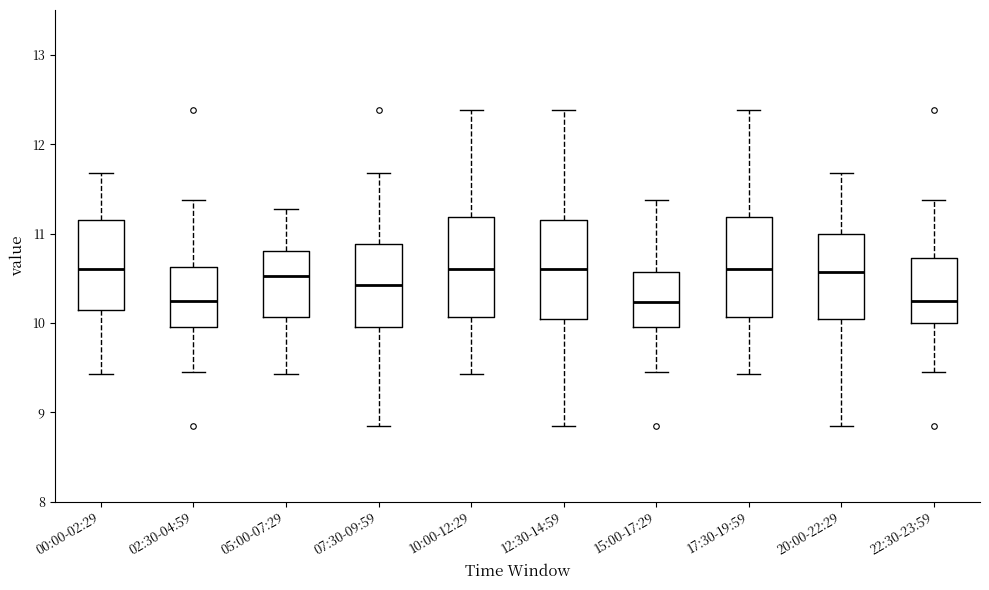

Reading left to right, read every box against the y-axis: the position of its median line, the range the box covers, and the ends of its whiskers. The values are not printed on the chart, so give them approximately, as read against the axis.

00:00-02:29: median 10.6, box 10.2 to 11.2, whiskers 9.4 to 11.7
02:30-04:59: median 10.3, box 10.0 to 10.6, whiskers 9.5 to 11.4
05:00-07:29: median 10.5, box 10.1 to 10.8, whiskers 9.4 to 11.3
07:30-09:59: median 10.4, box 10.0 to 10.9, whiskers 8.9 to 11.7
10:00-12:29: median 10.6, box 10.1 to 11.2, whiskers 9.4 to 12.4
12:30-14:59: median 10.6, box 10.1 to 11.2, whiskers 8.9 to 12.4
15:00-17:29: median 10.2, box 10.0 to 10.6, whiskers 9.5 to 11.4
17:30-19:59: median 10.6, box 10.1 to 11.2, whiskers 9.4 to 12.4
20:00-22:29: median 10.6, box 10.1 to 11.0, whiskers 8.9 to 11.7
22:30-23:59: median 10.3, box 10.0 to 10.7, whiskers 9.5 to 11.4